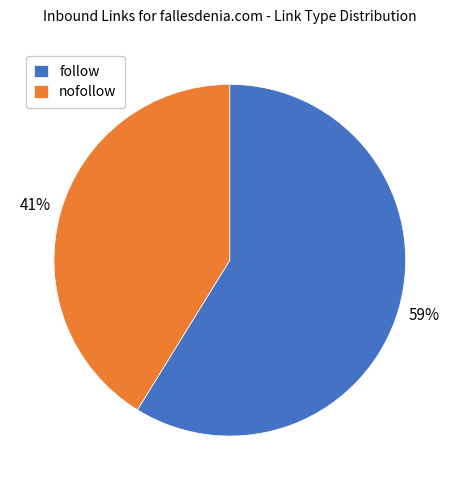

To the nearest percent, what portion does nofollow represent?

41%